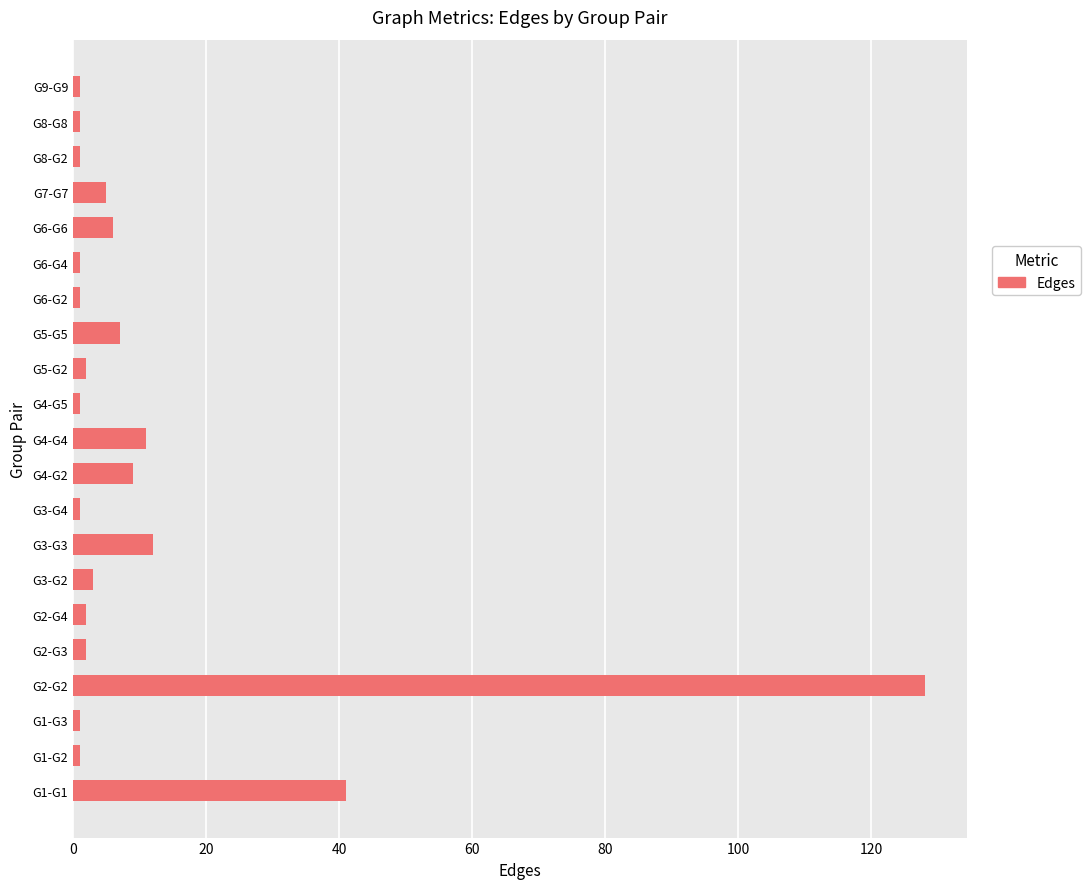

Which label corresponds to the largest value in the chart?

G2-G2